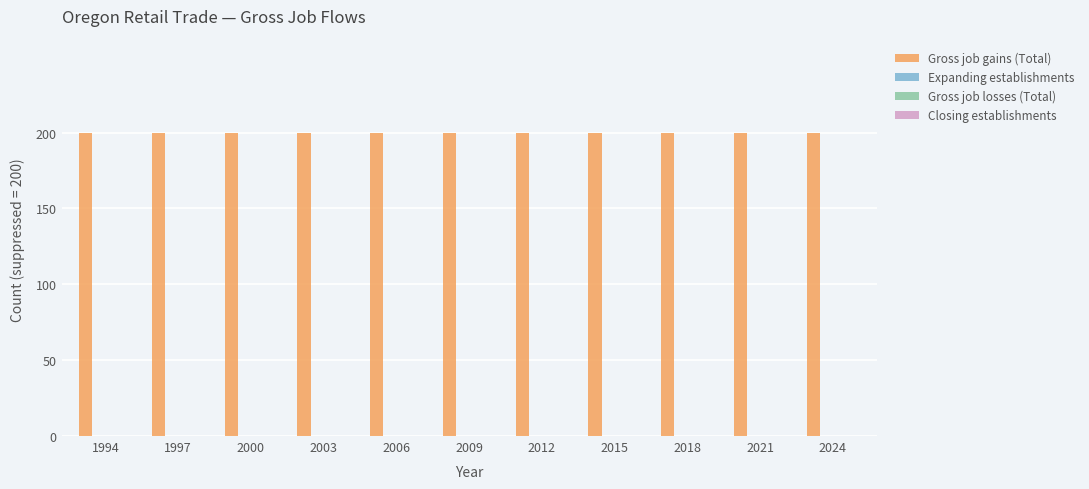

How many data points does each series have?

11